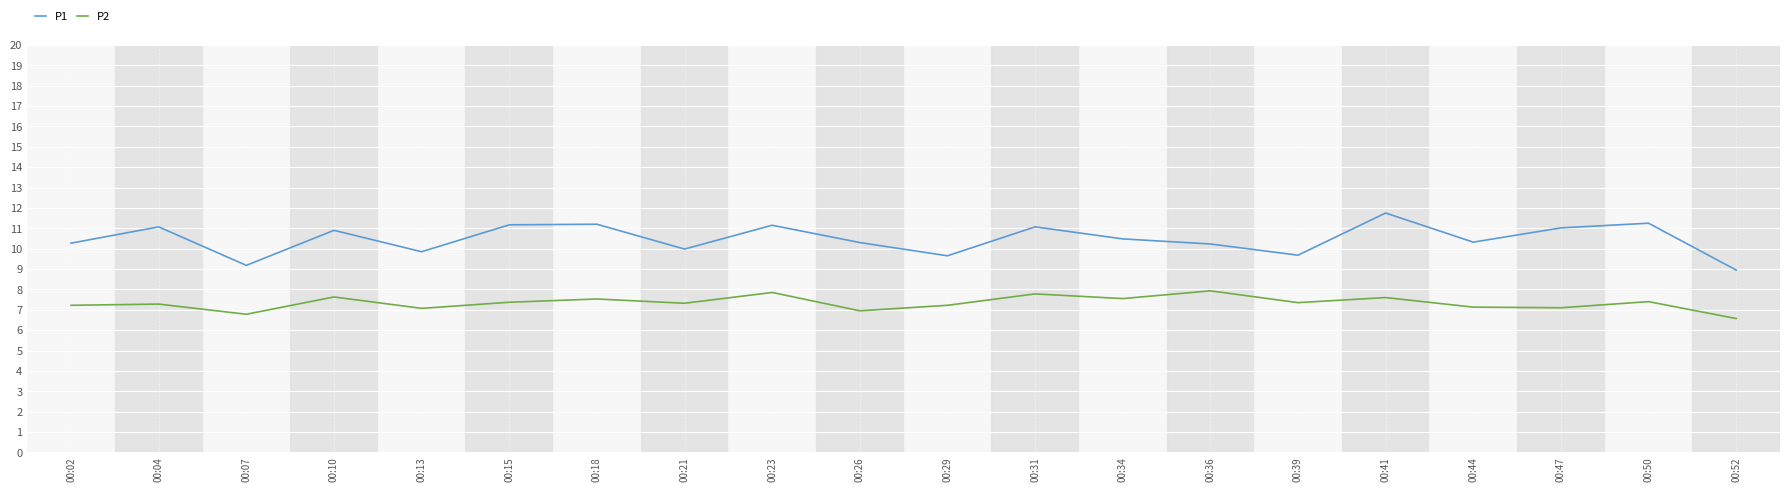

Between 00:29 and 00:31, which series saw the biggest shift?

P1